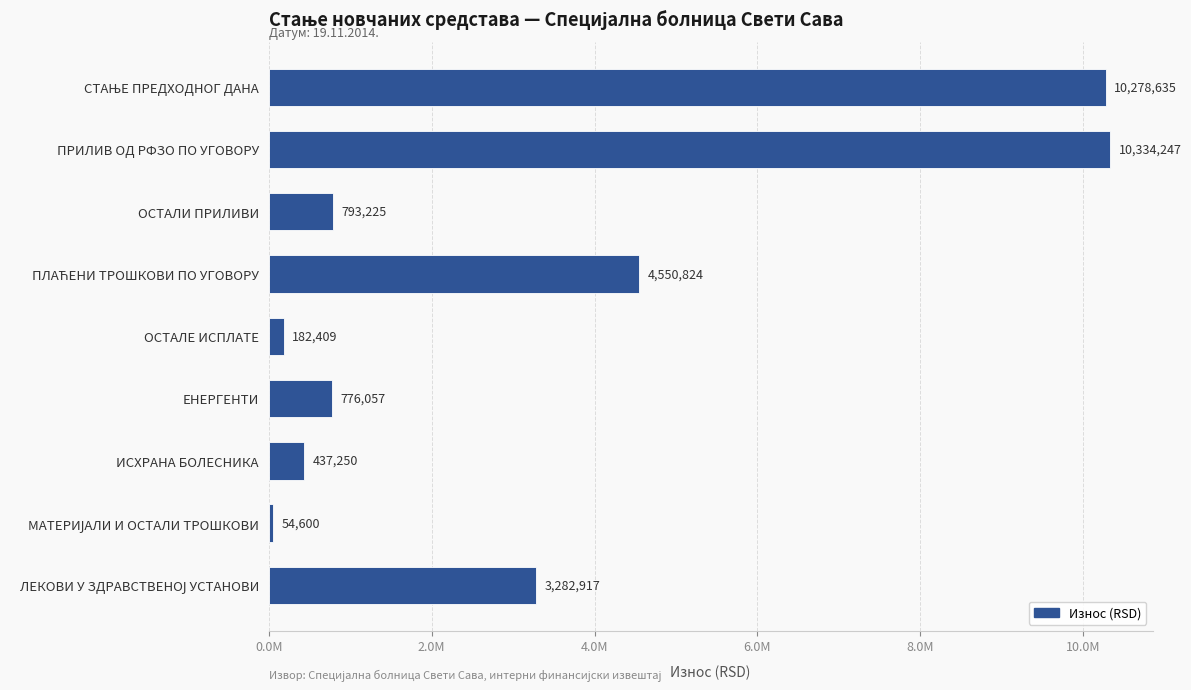

What is the difference between the maximum and second lowest values?

10151838.2